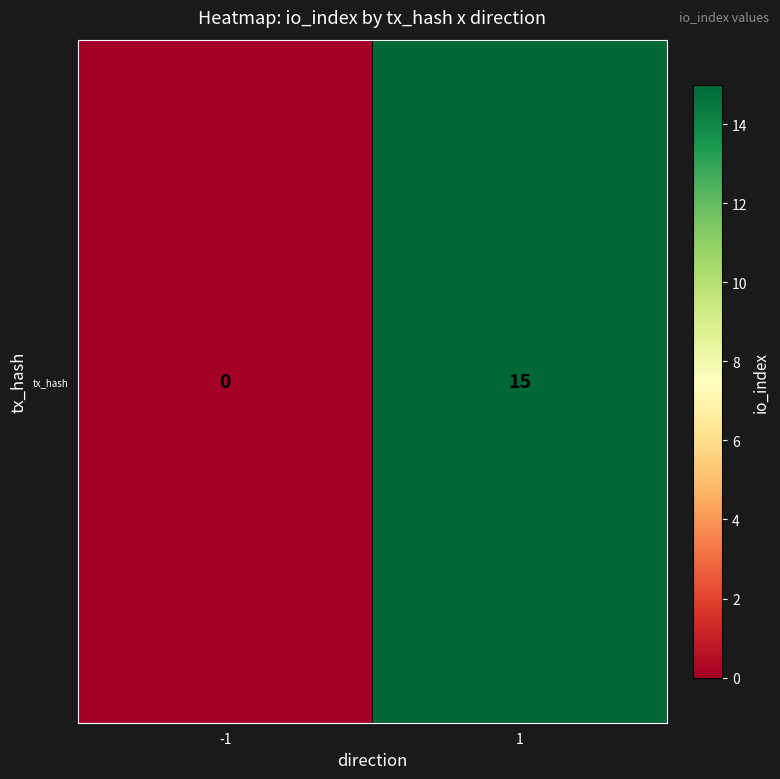

What is the average value?

8